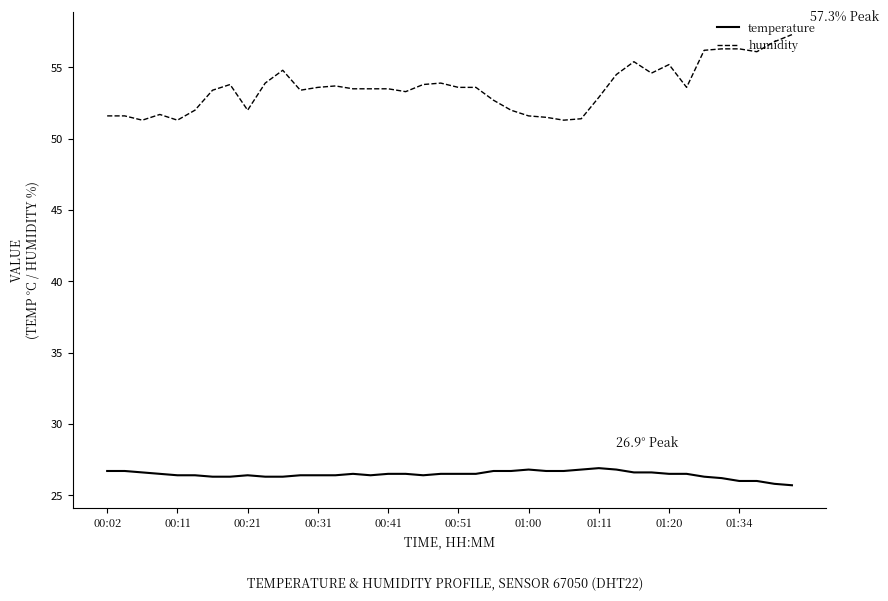

What is the minimum value shown in the chart?

25.7